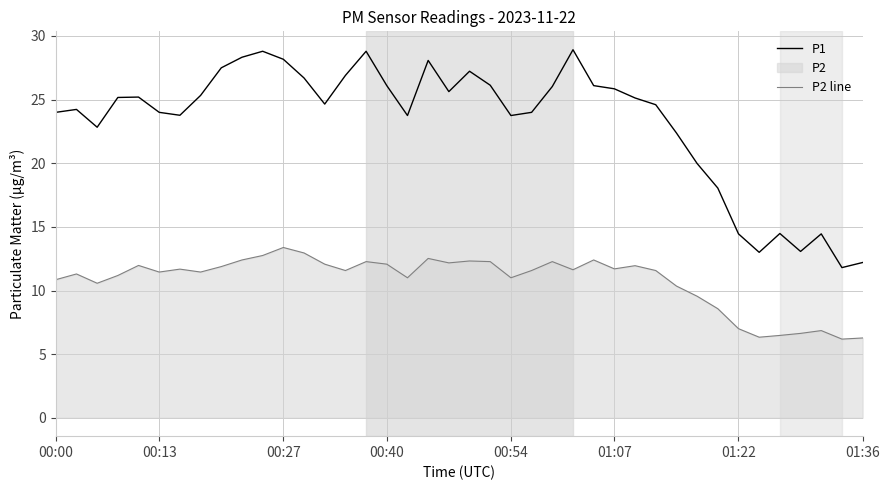

What is the value of the P1 point at the 17th from the left?

26.1